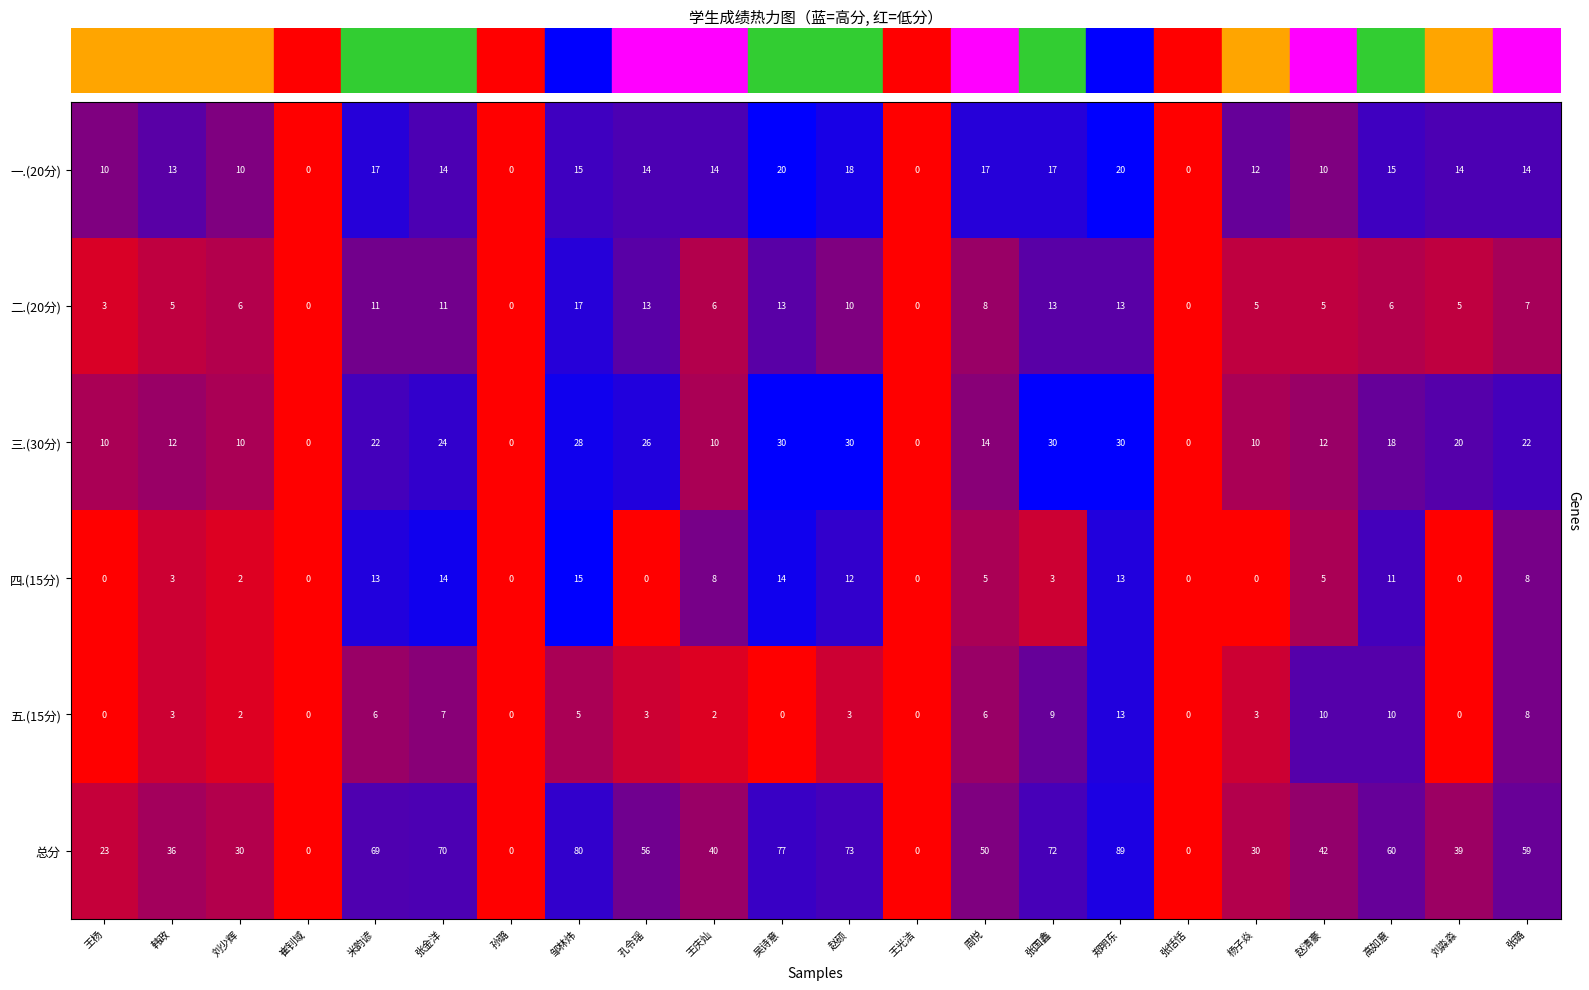

The 一.(20分) series shows 17 at 周悦. True or false?

True